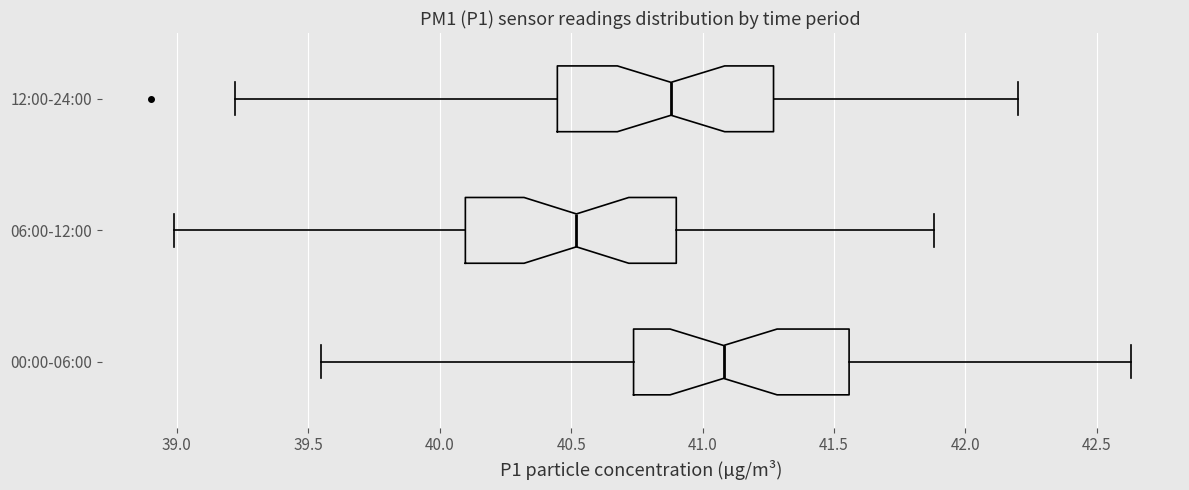

Which box's median line is the furthest to the left?

06:00-12:00